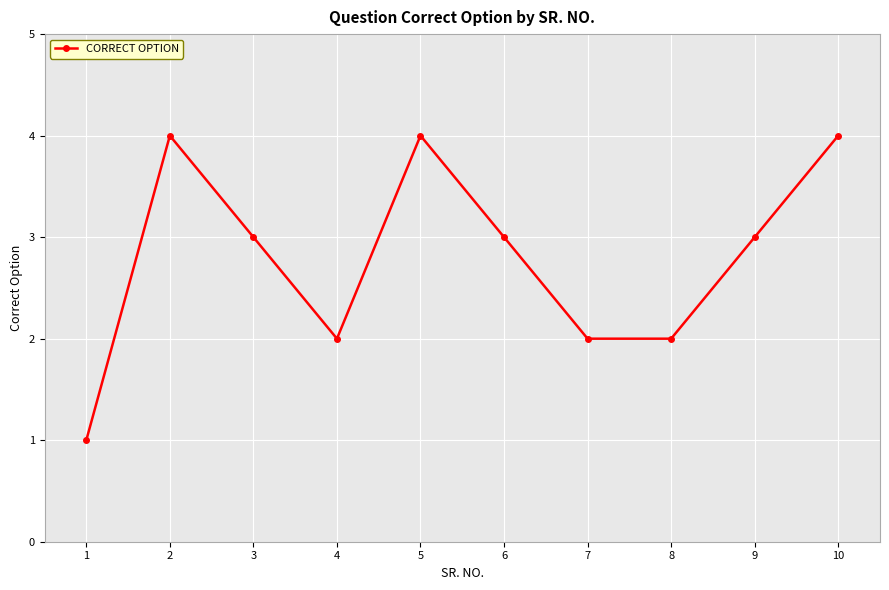

The value at 5 is 2. True or false?

False